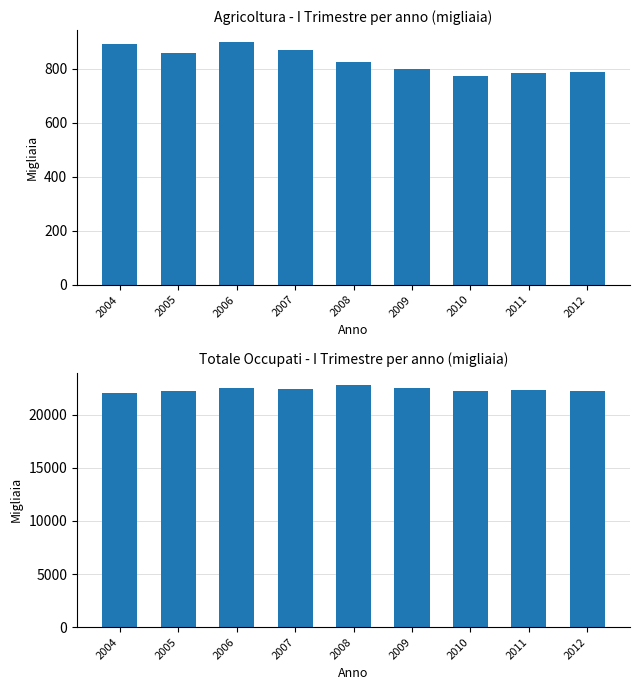

What is the difference between the maximum and second lowest values in the Agricoltura series?

112.7